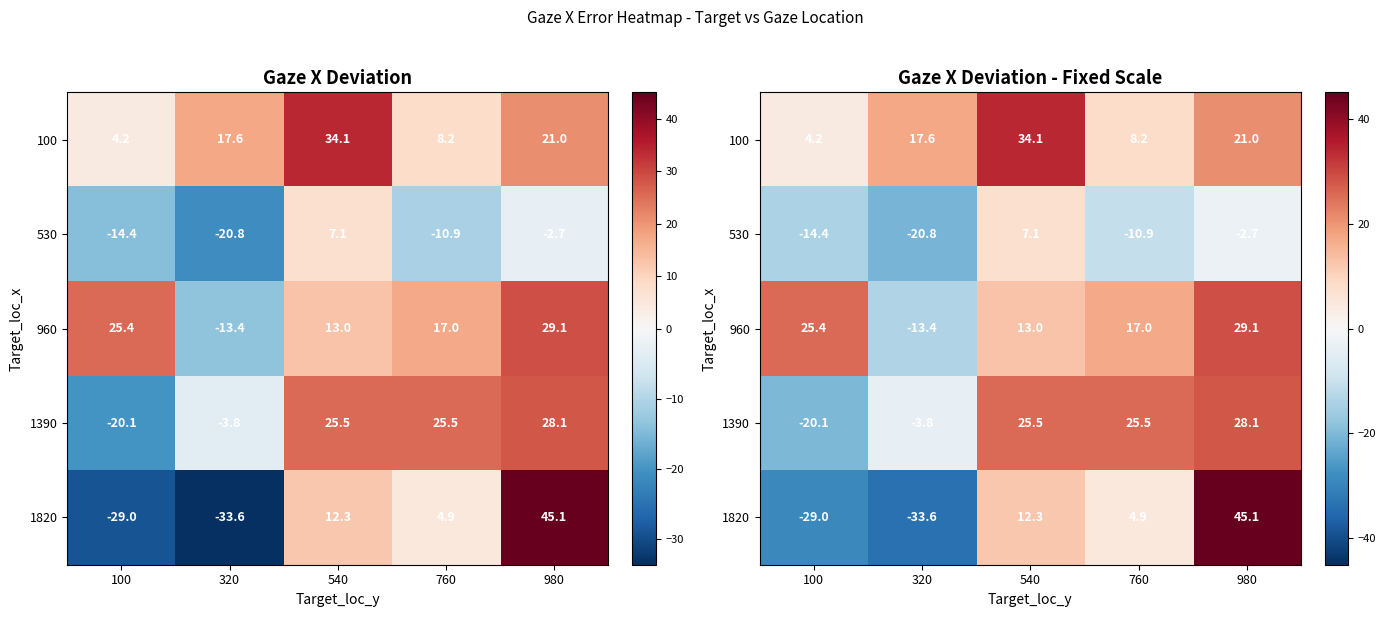

Is it true that 1390 equals 34.9 at 540?

False